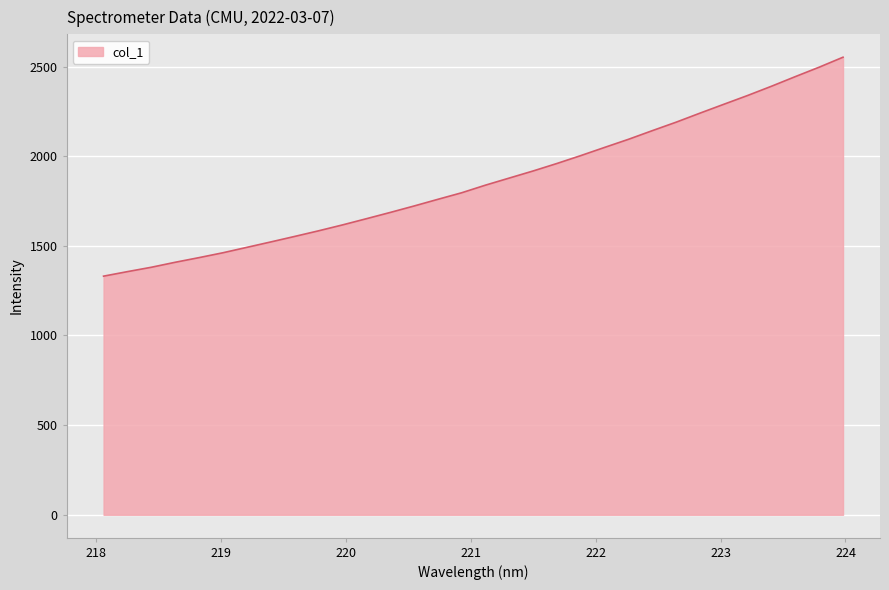

What is the greatest value displayed?

2551.9